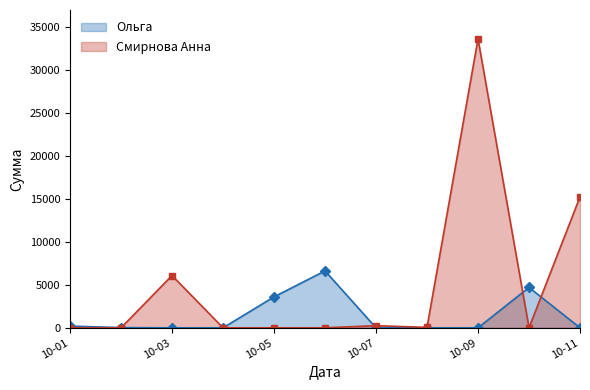

The Ольга series shows 6506 at 2020-10-10. True or false?

False